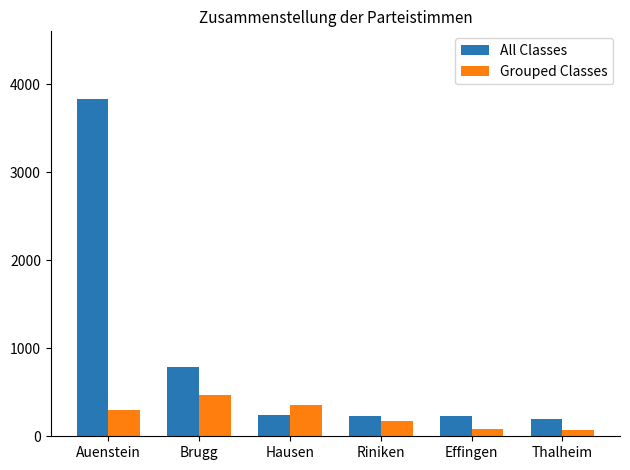

Where is All Classes nearest to the value 2013?

Brugg